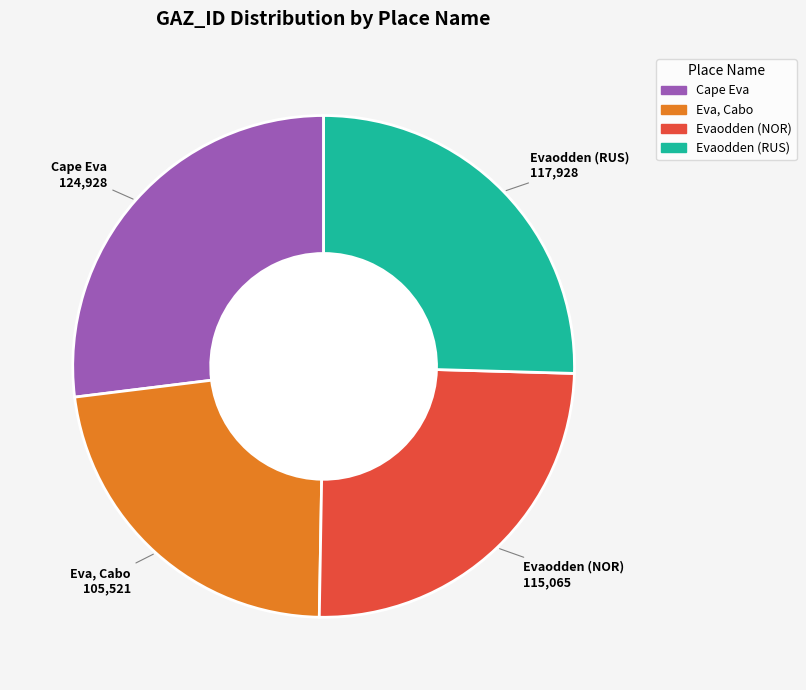

Is Evaodden (NOR) the majority of the pie?

No